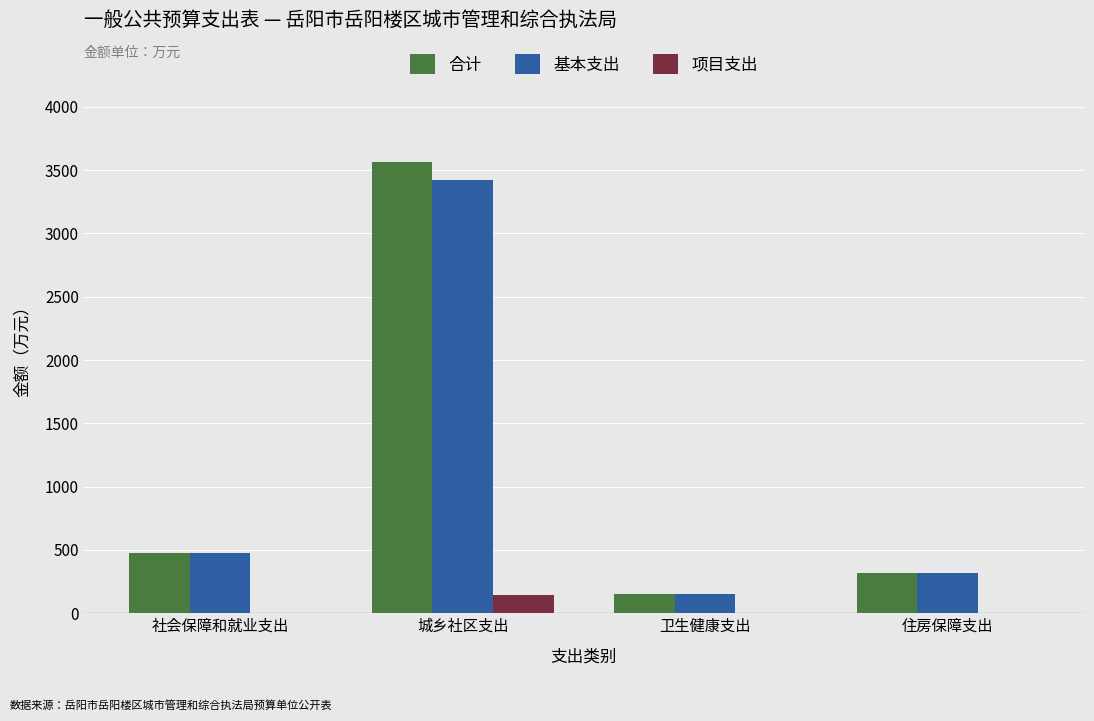

How many categories are shown in the chart?

4